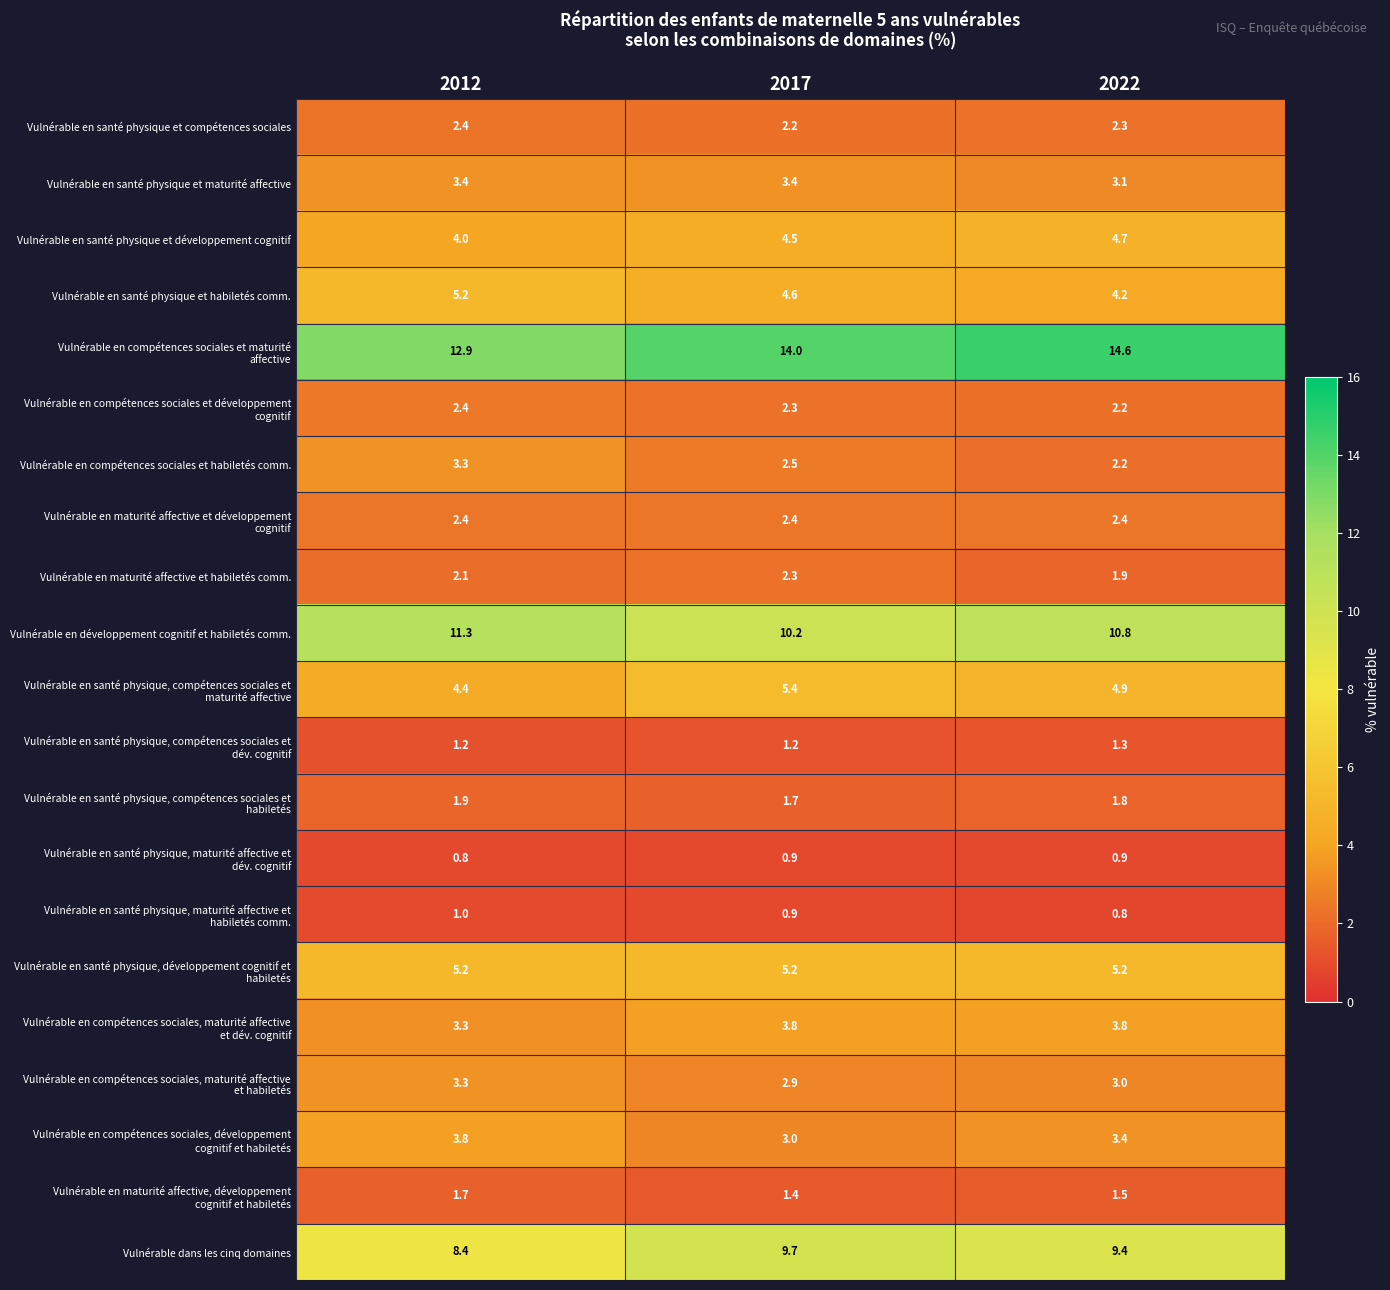

Which label corresponds to the largest value in the chart?

2022